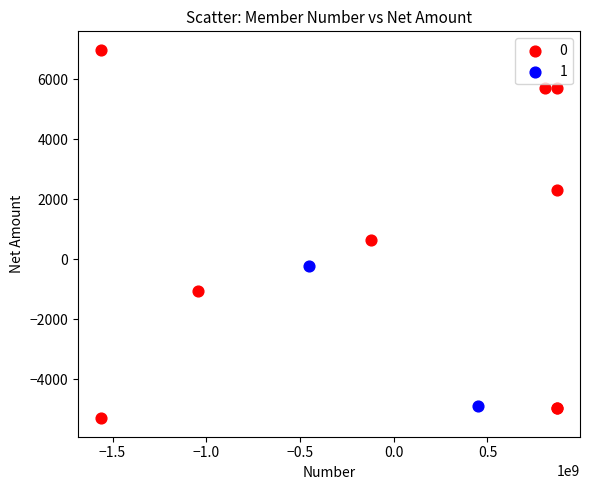

What are all the series names shown in the legend?

0, 1